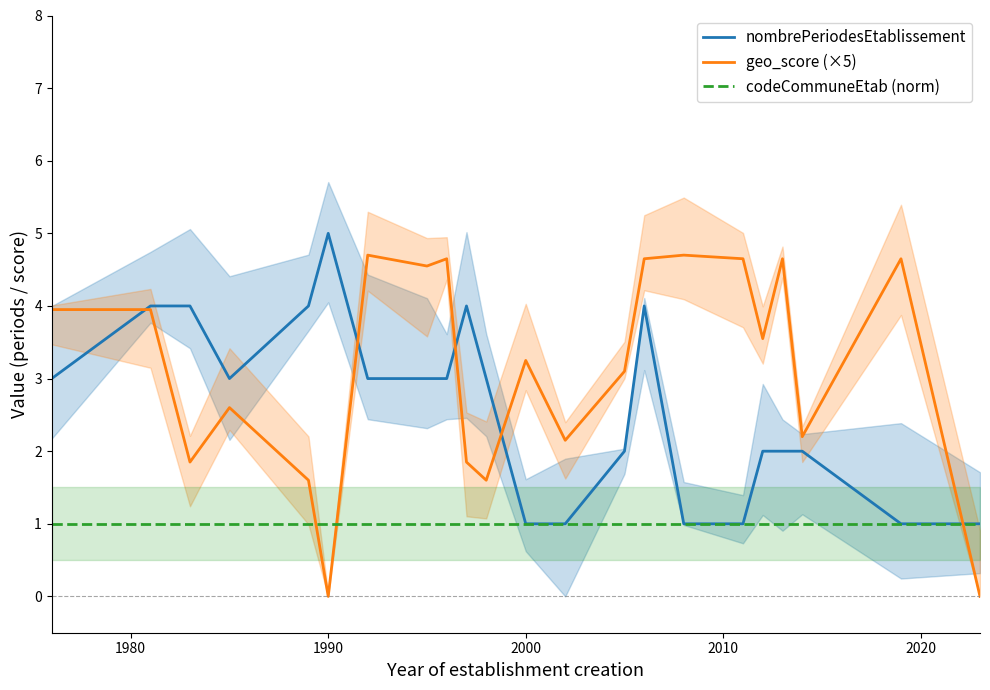

Which category has the highest value in the nombrePeriodesEtablissement series?

1990